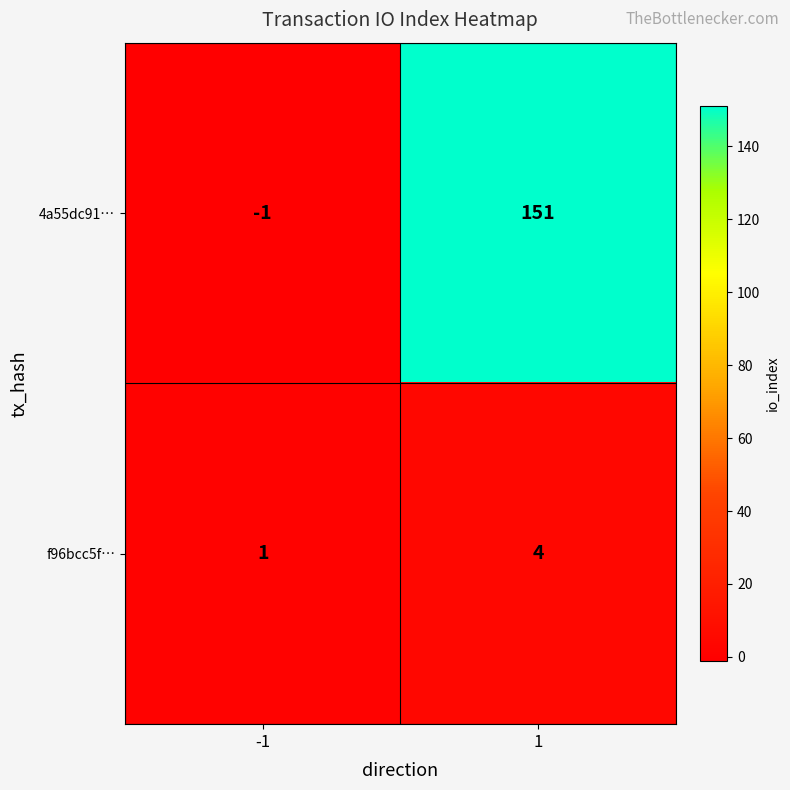

What is the approximate value of f96bcc5f… at 1?

4